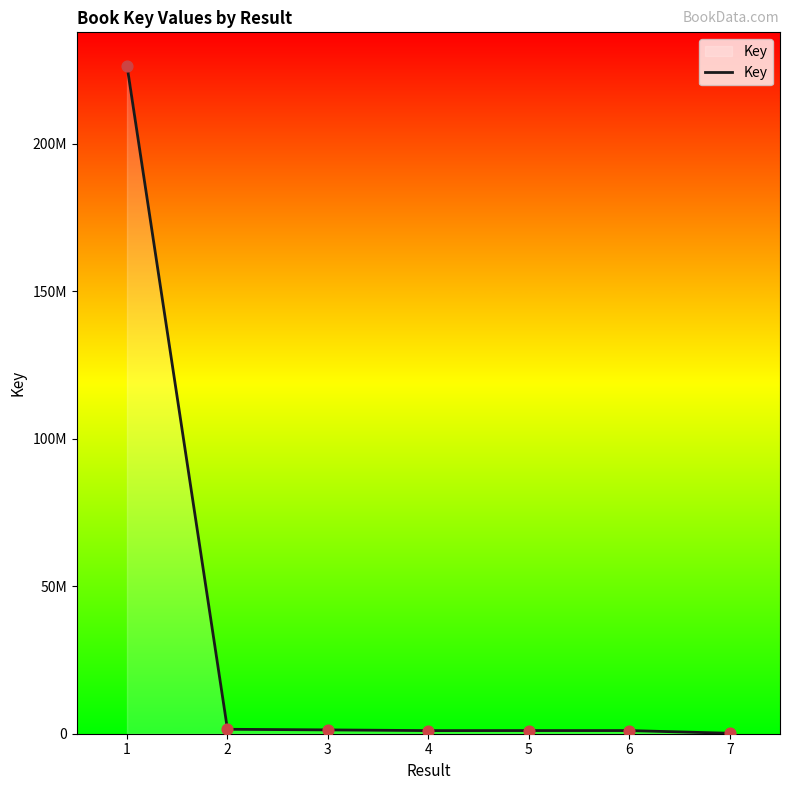

Is this an area chart (filled region under the line)?

Yes